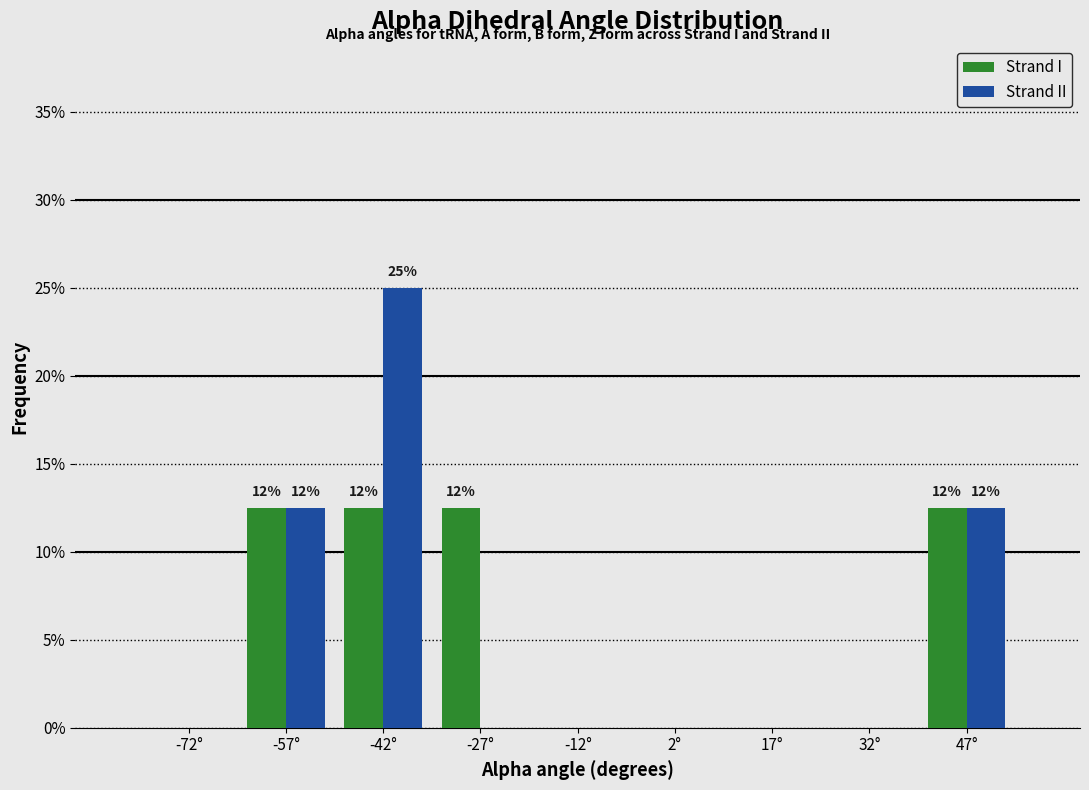

In the Strand II series, which range on the x-axis has the tallest bar?

-50 to -35